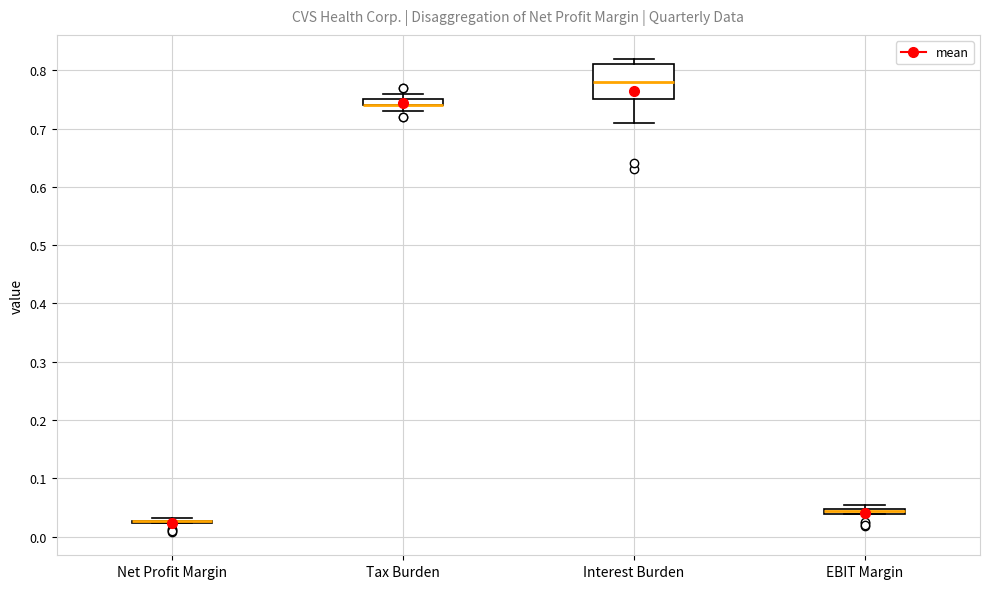

Where does the lower whisker of the box for Interest Burden end on the y-axis? The values are not printed on the chart, so give them approximately, as read against the axis.

0.71